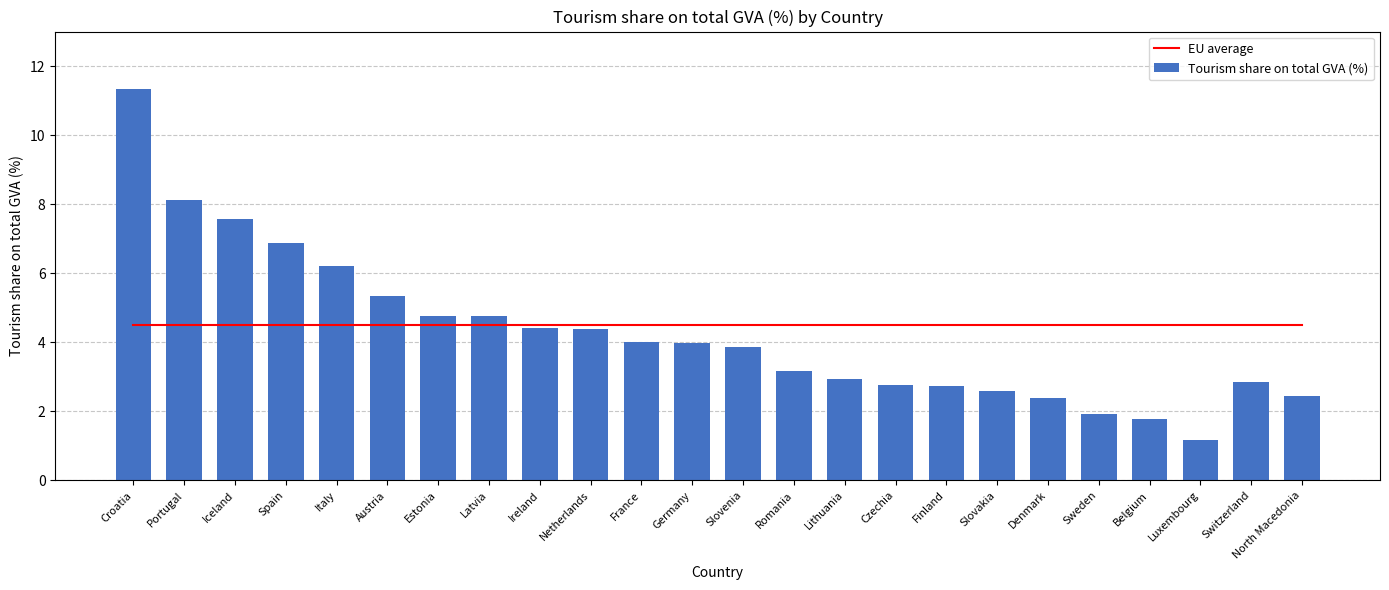

What are all the series names shown in the legend?

EU average, Tourism share on total GVA (%)